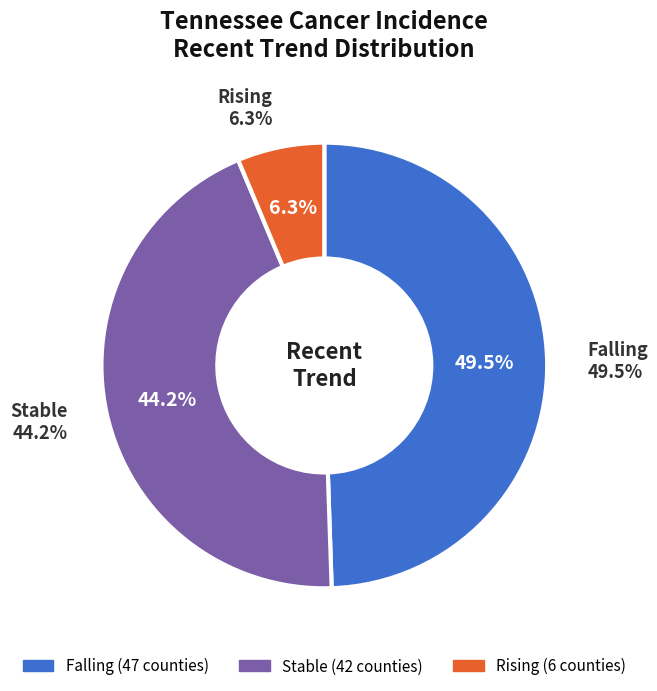

Does stable represent more than half of the total?

No